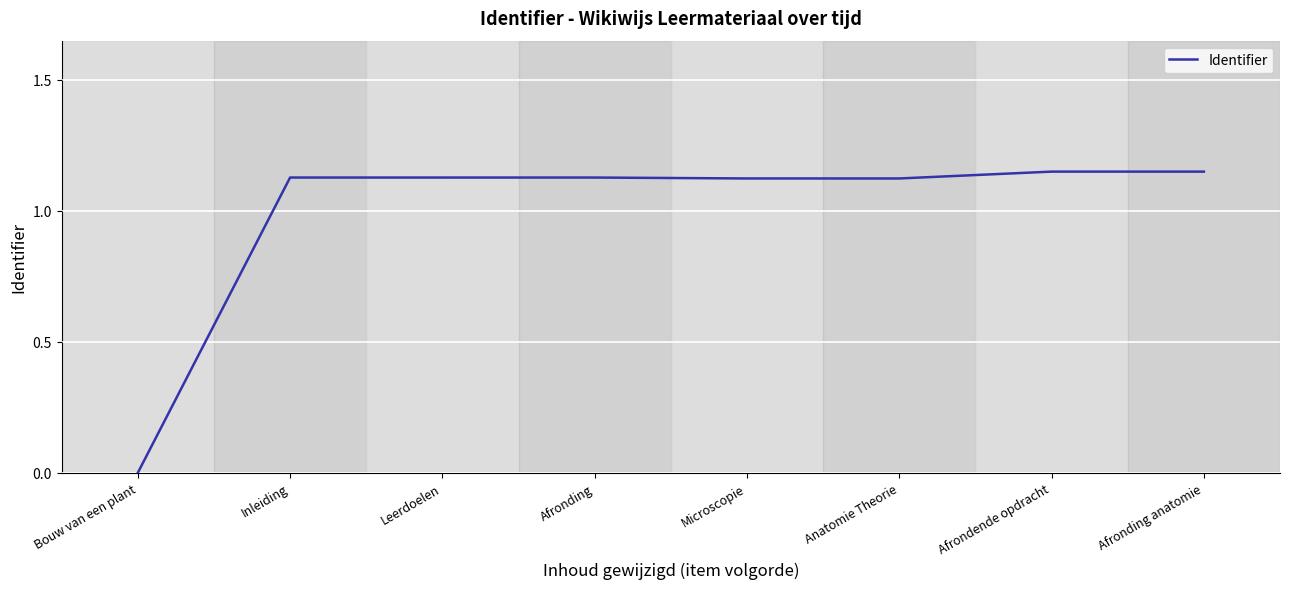

What position from the left is Microscopie?

5